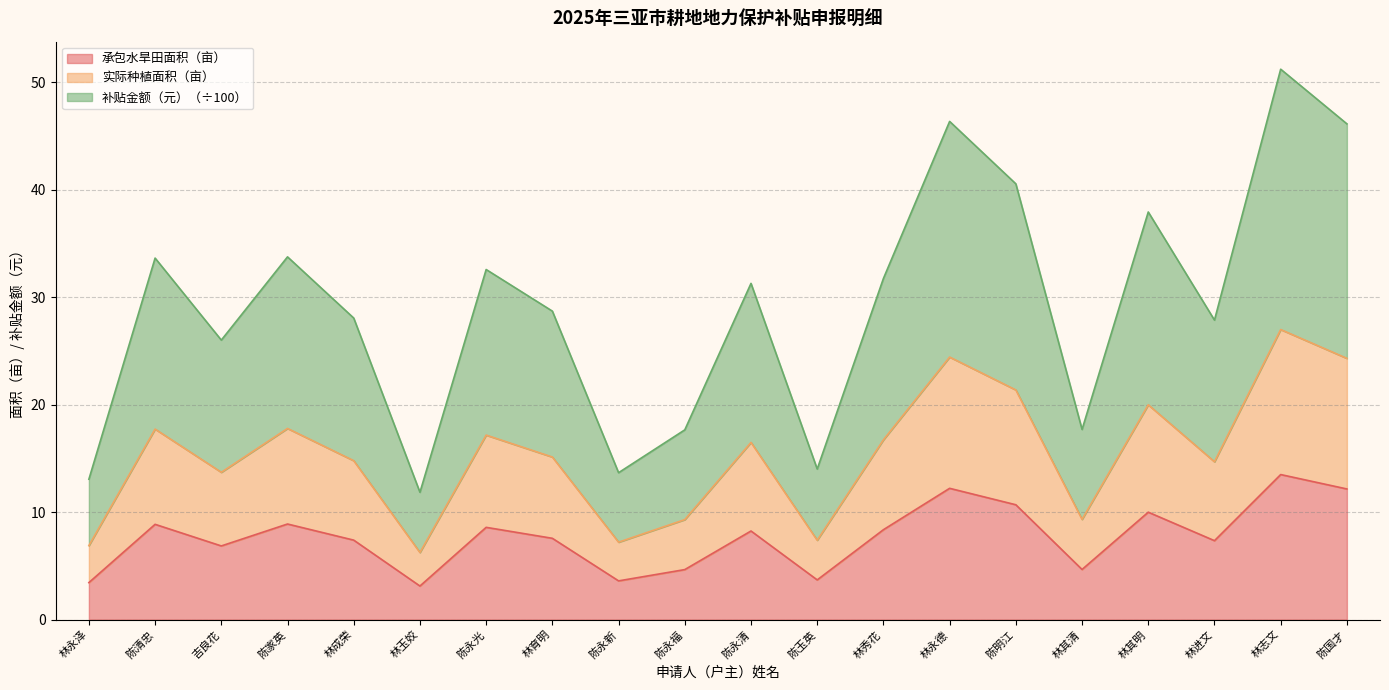

True or false: 承包水旱田面积（亩） and 实际种植面积（亩） intersect in this chart.

False